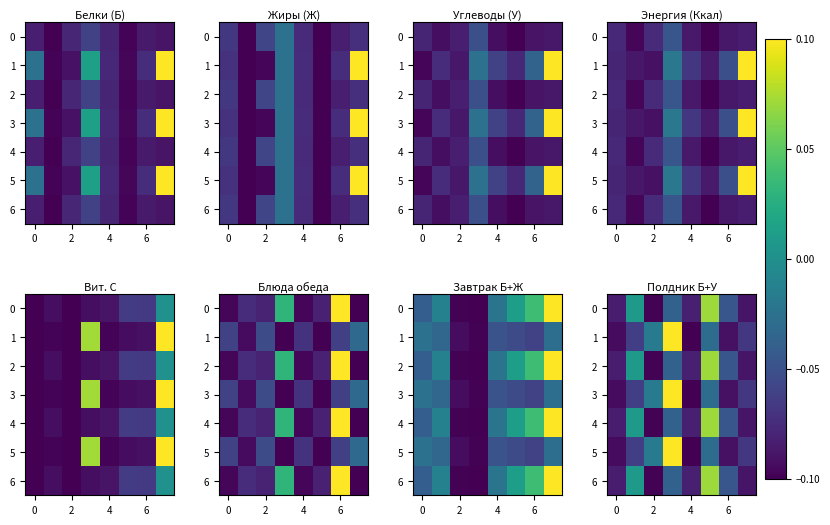

How many values in 1 are below zero?

7